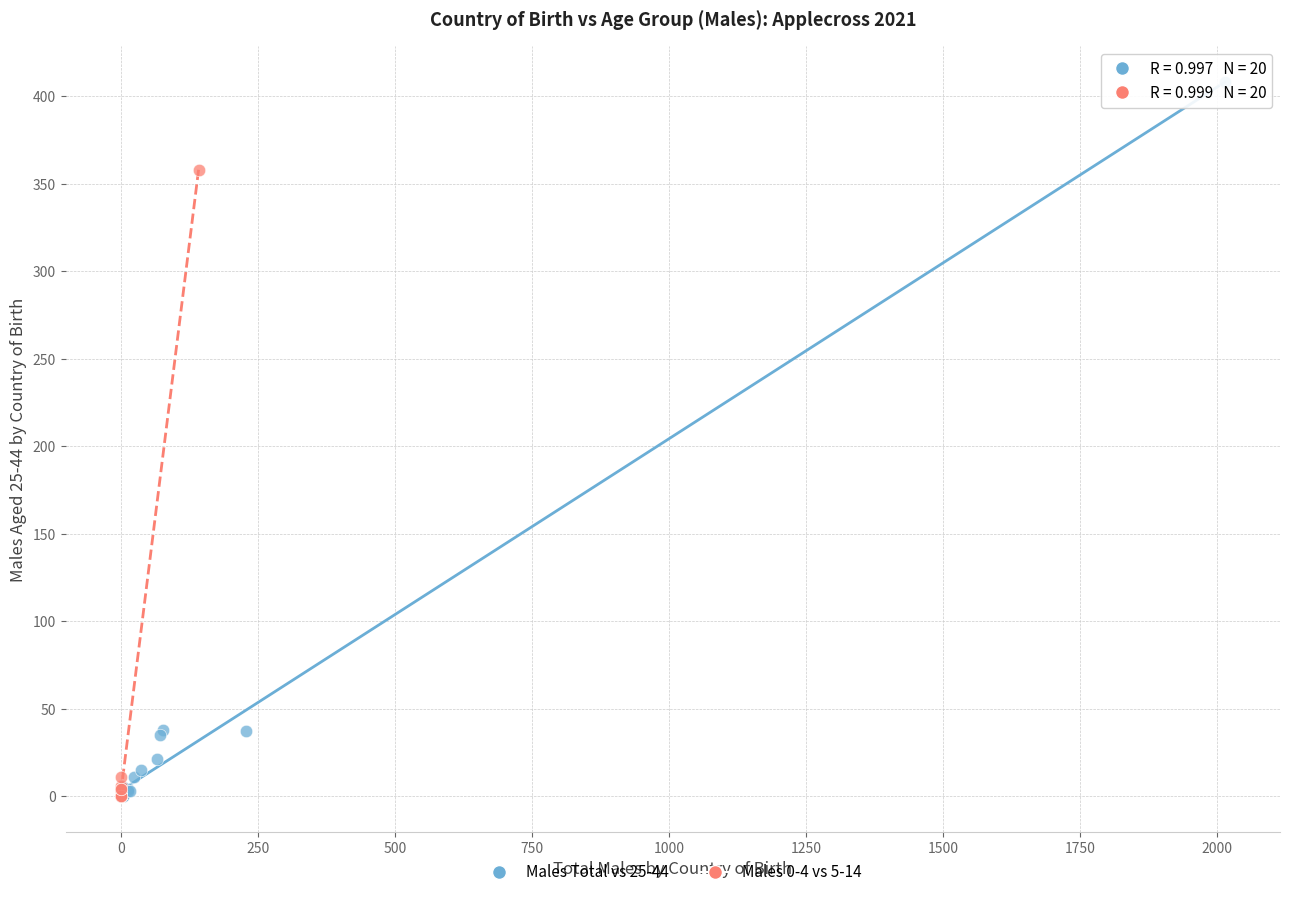

Which series contains the highest Y value?

Males Total vs 25-44